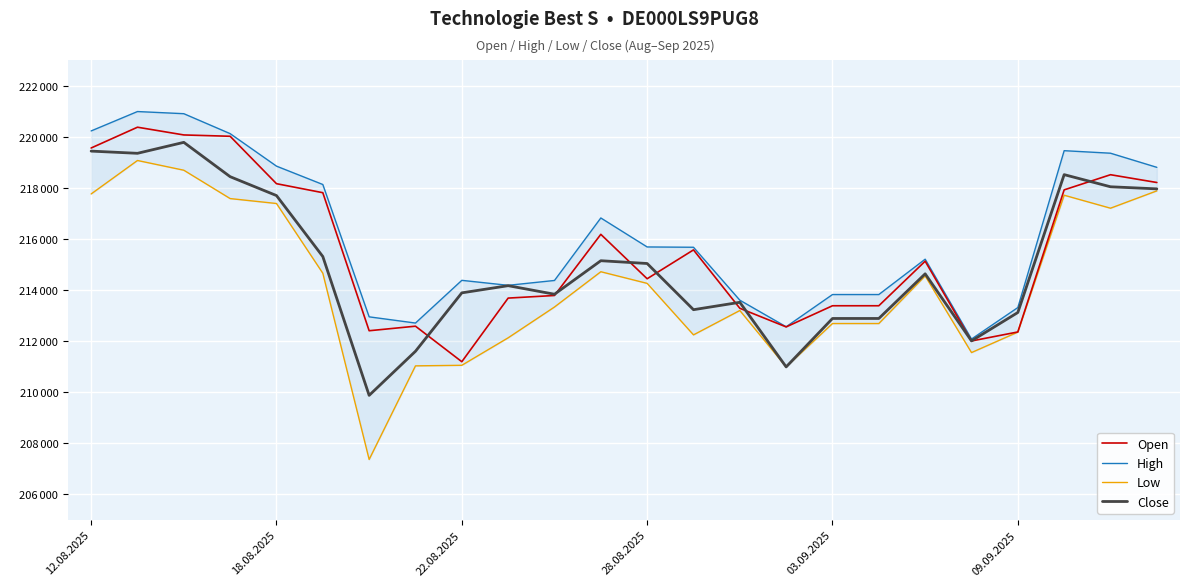

Which has a higher value, 14 or 10?

10